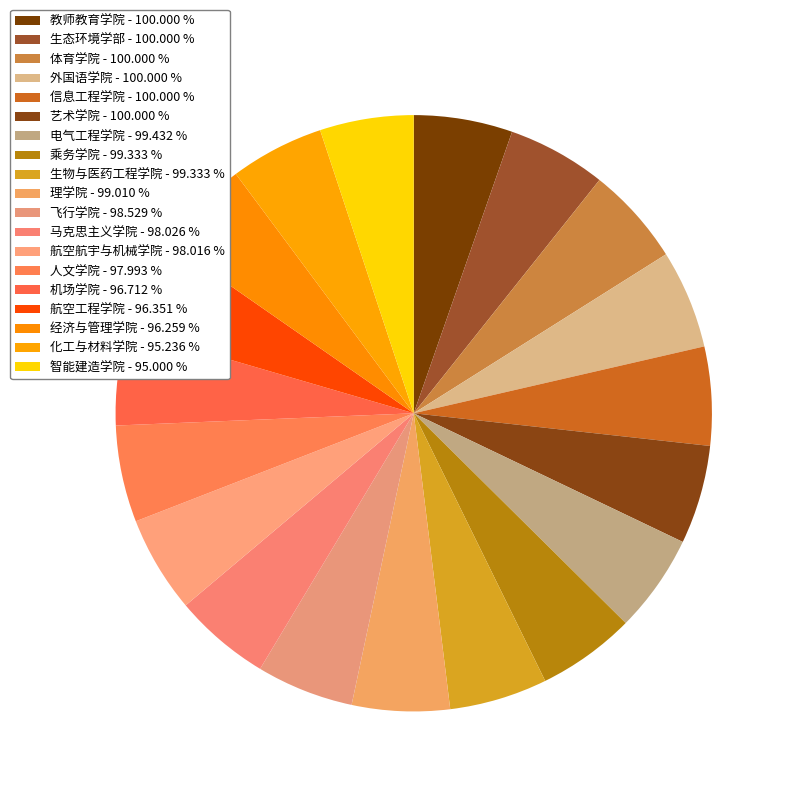

Count the number of slices in the pie.

19